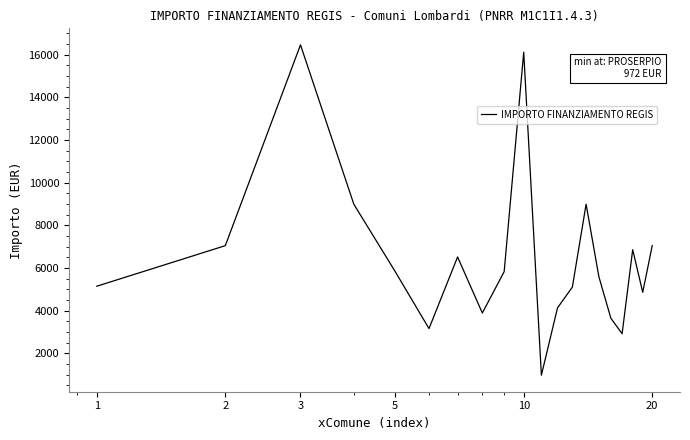

What is the difference between the maximum and minimum values?

15492